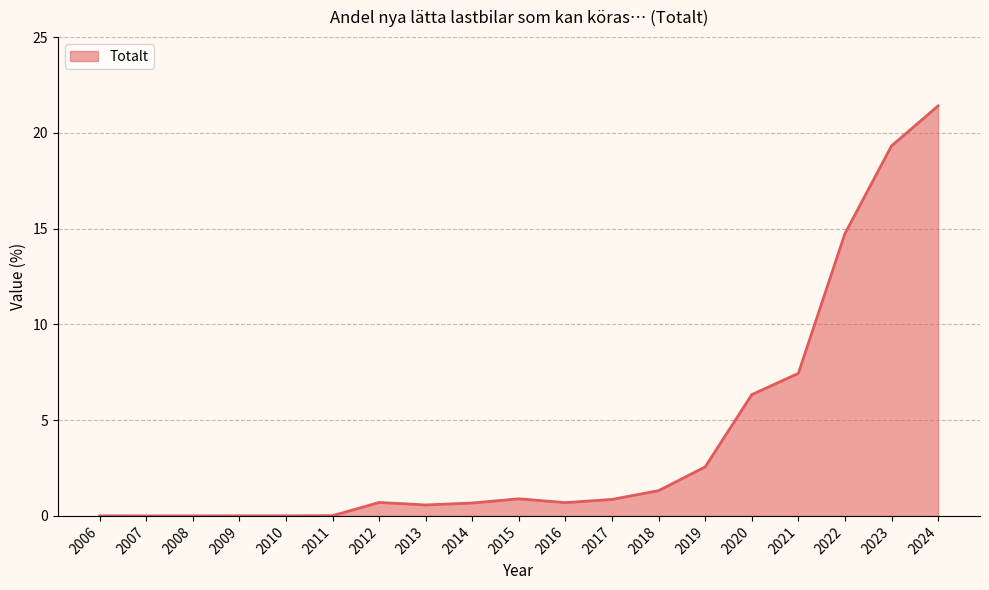

What is the difference between the values at 2023 and 2016?

18.6